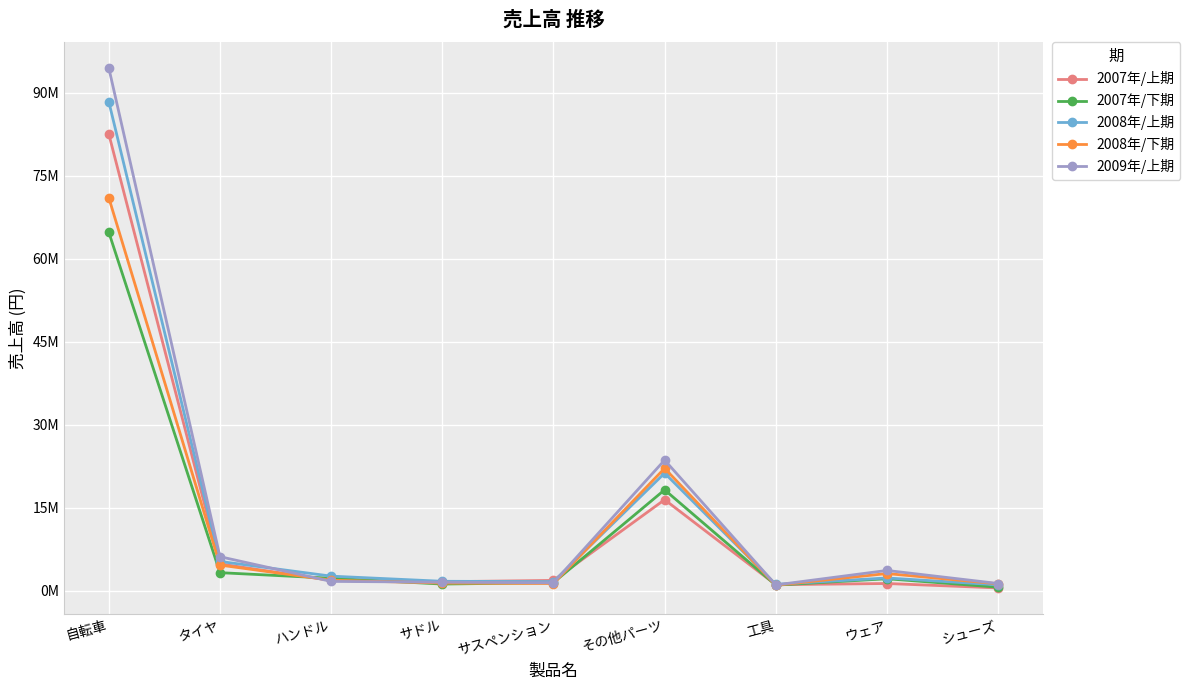

What are all the series names shown in the legend?

2007年/上期, 2007年/下期, 2008年/上期, 2008年/下期, 2009年/上期